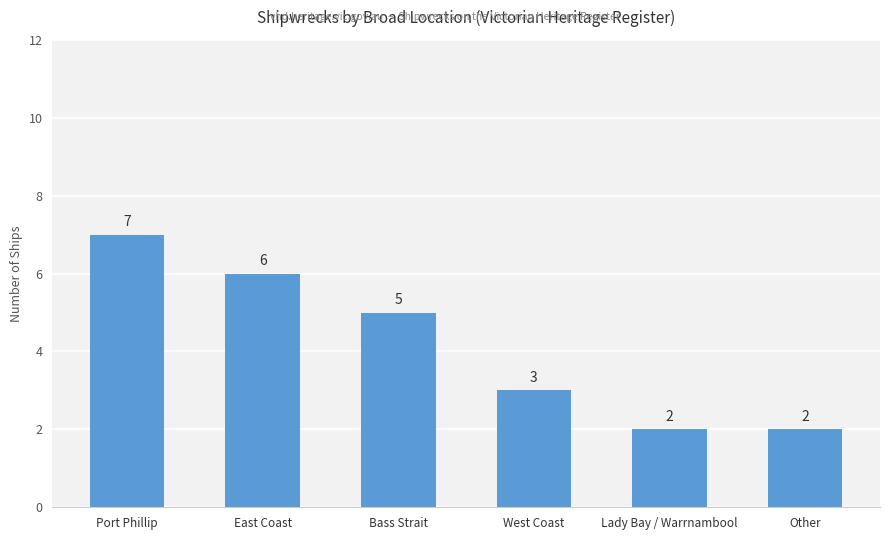

What position from the right is Other?

1